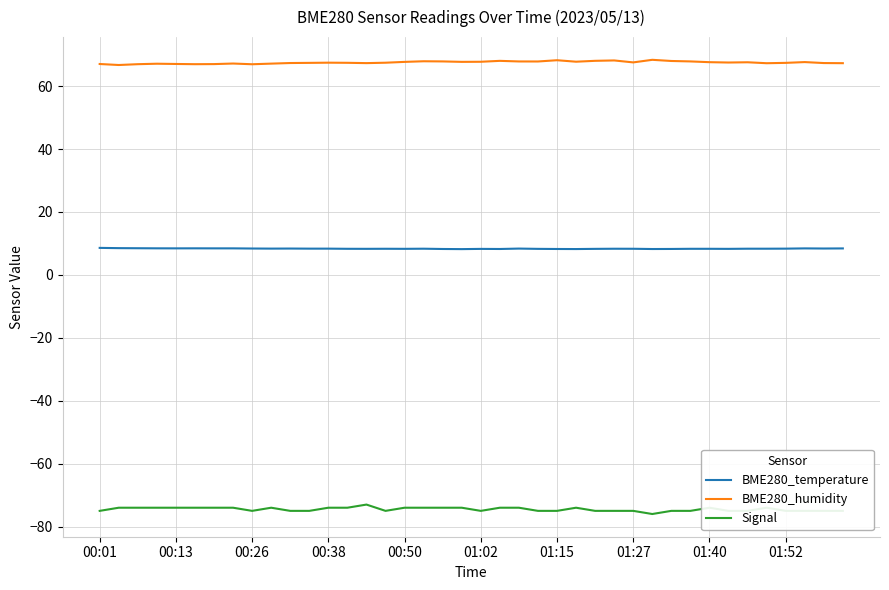

Does the chart have visible grid lines?

Yes